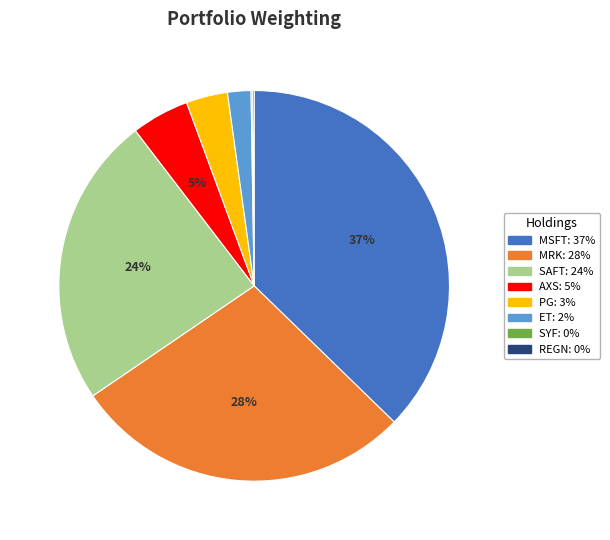

To the nearest percent, what is the average slice percentage?

12%